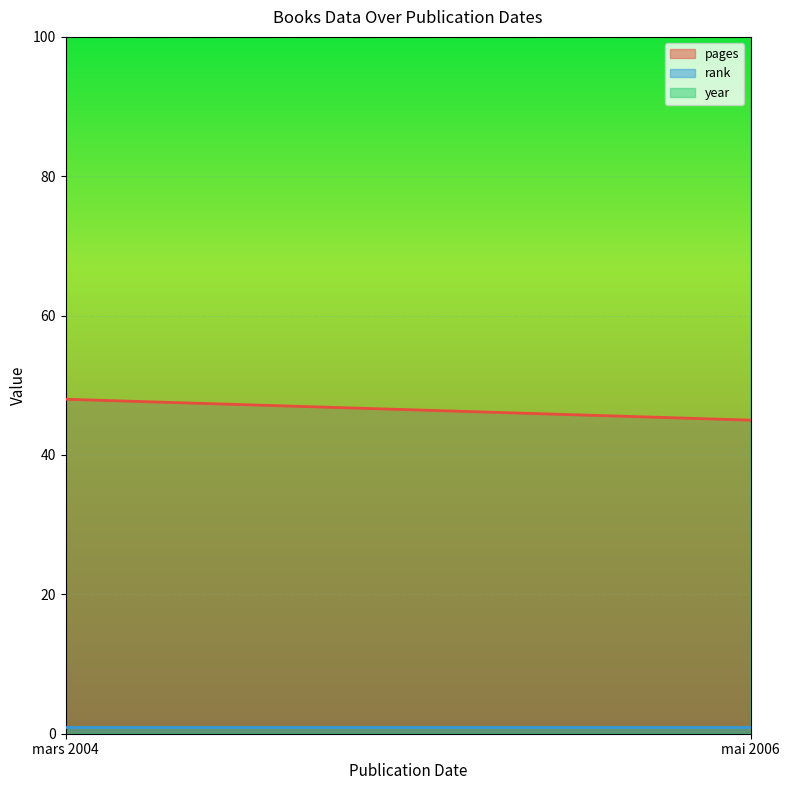

At which label is year closest to 2005?

mars 2004